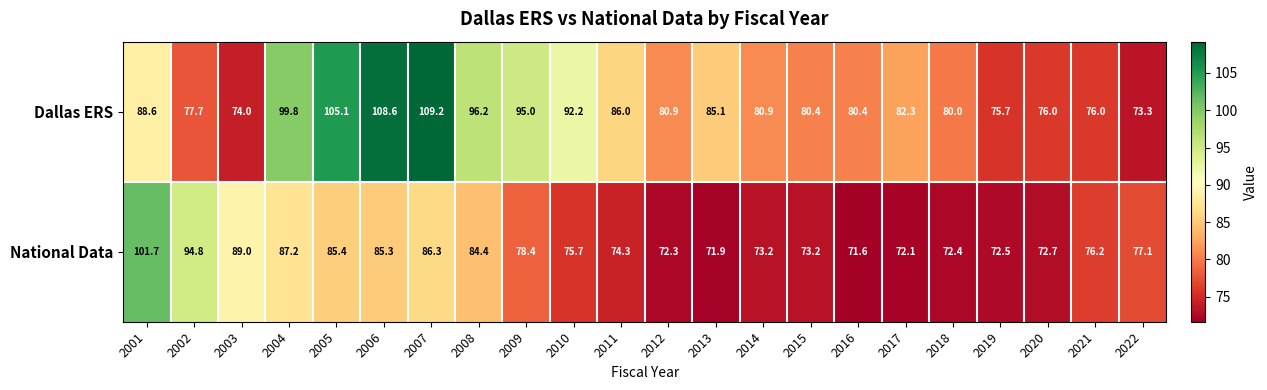

At which label is National Data closest to 86?

2007